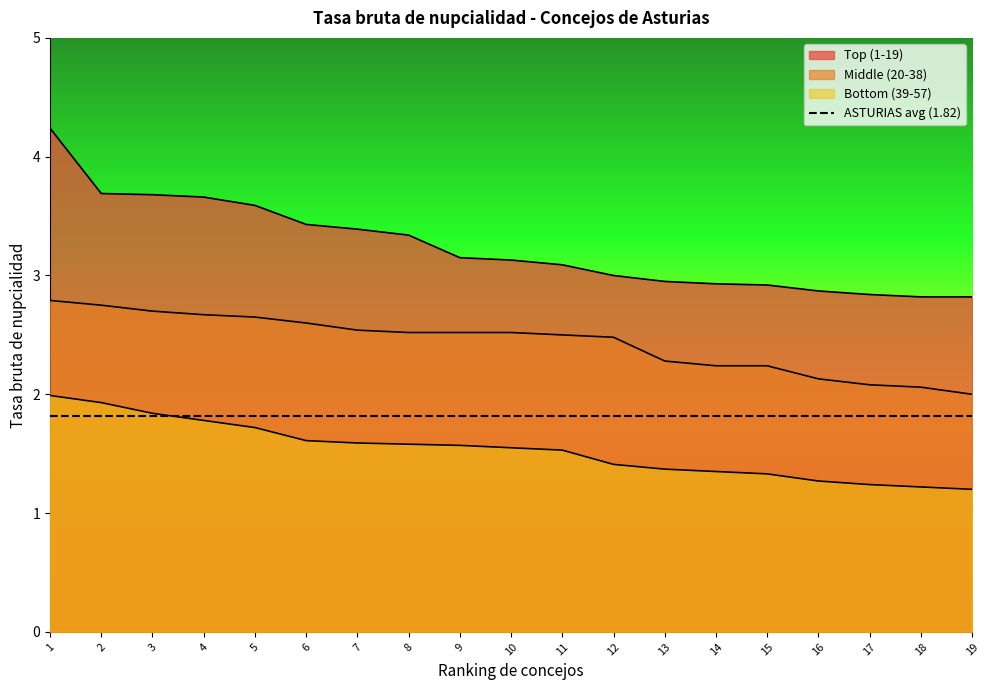

The value of Top (1-19) at 1 is 7.2. True or false?

False